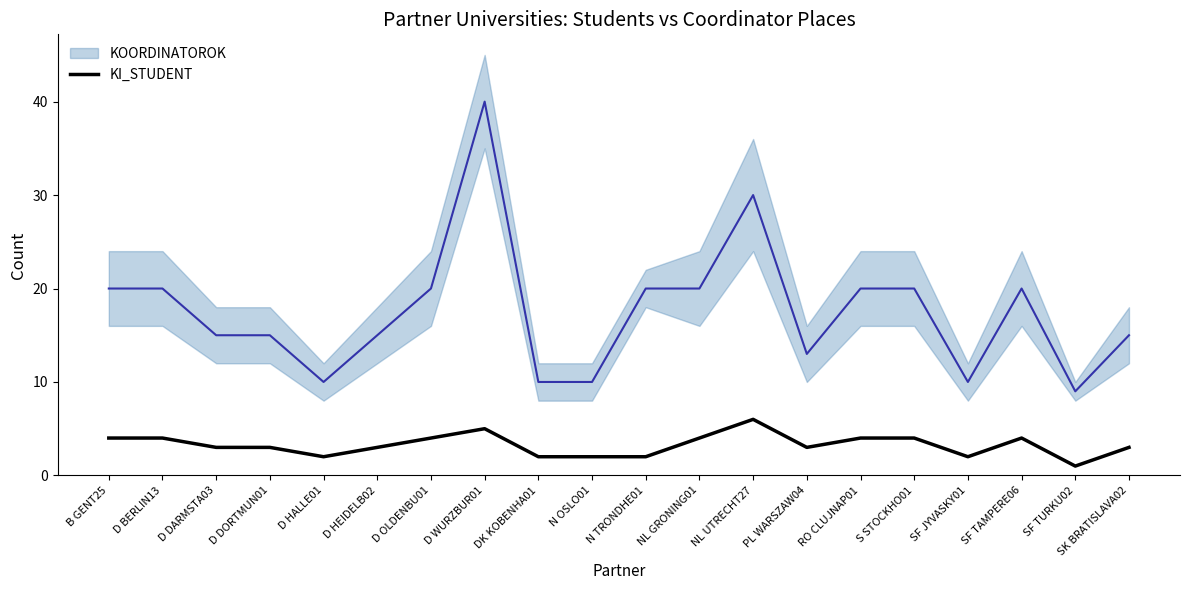

What is the sum of all values?

65